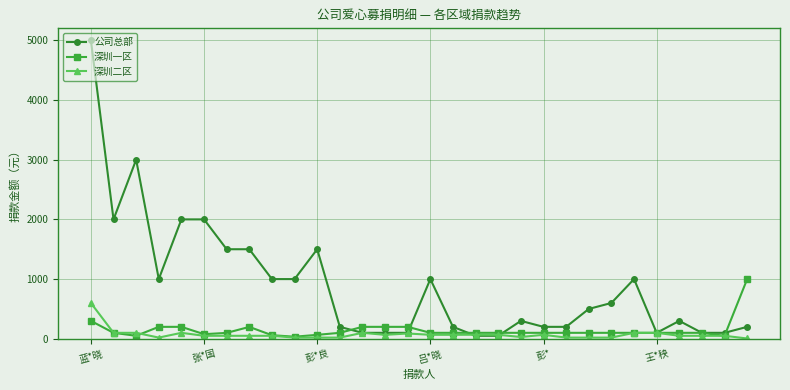

What is the value of the 深圳一区 point at the 15th from the left?

200.0